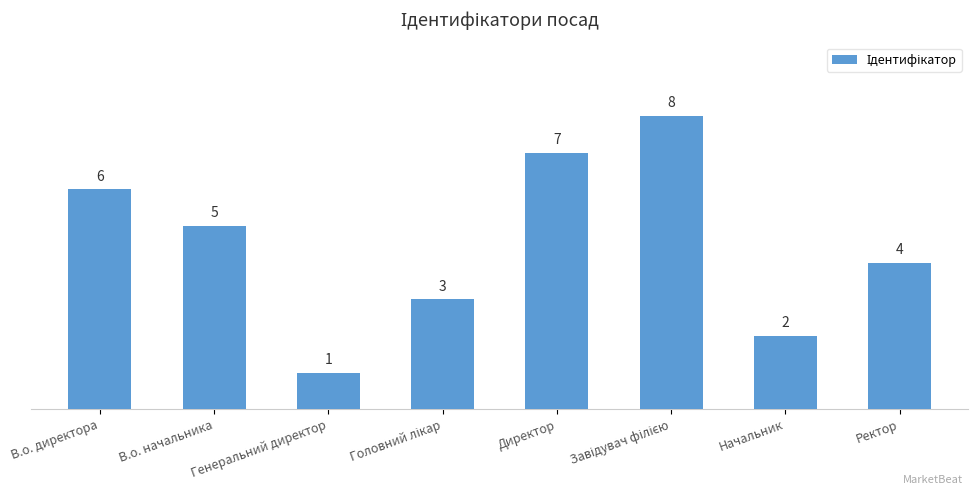

Are the bars grouped side by side (vs. stacked)?

No